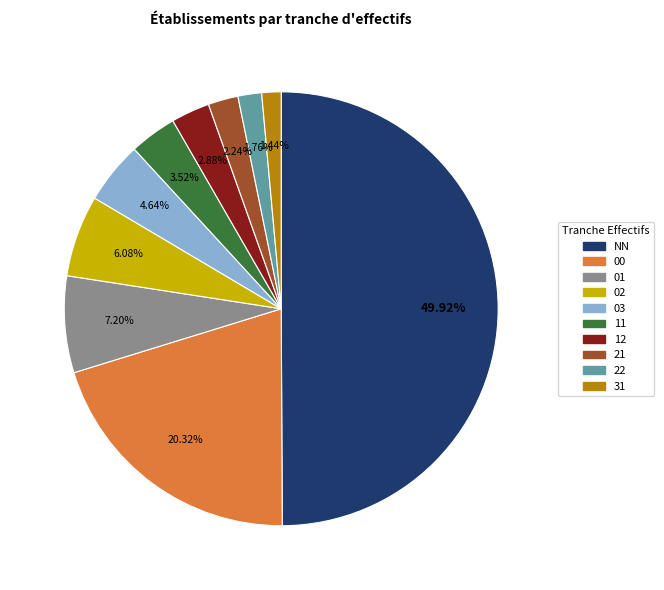

How many slices are in this pie chart?

10